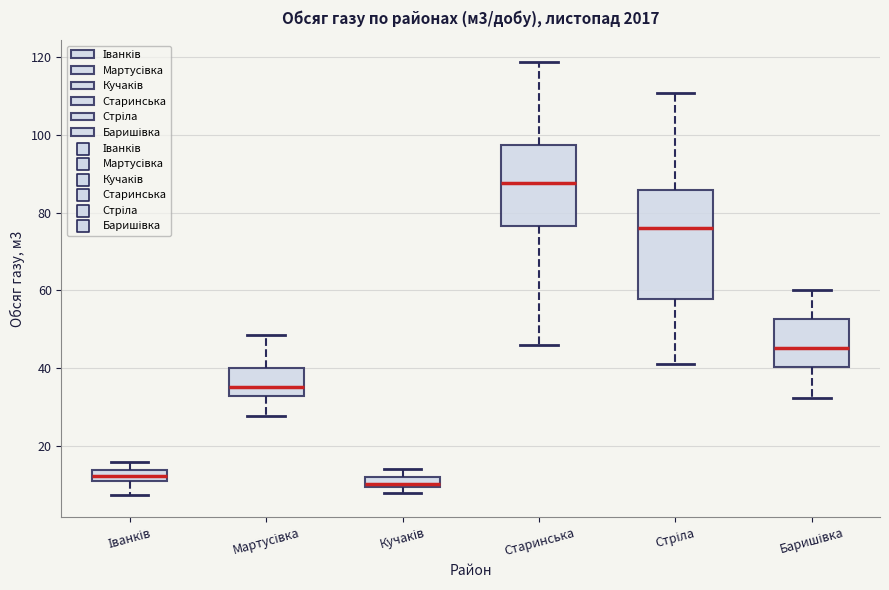

Where does the lower whisker of the box for Старинська end on the y-axis? The values are not printed on the chart, so give them approximately, as read against the axis.

46